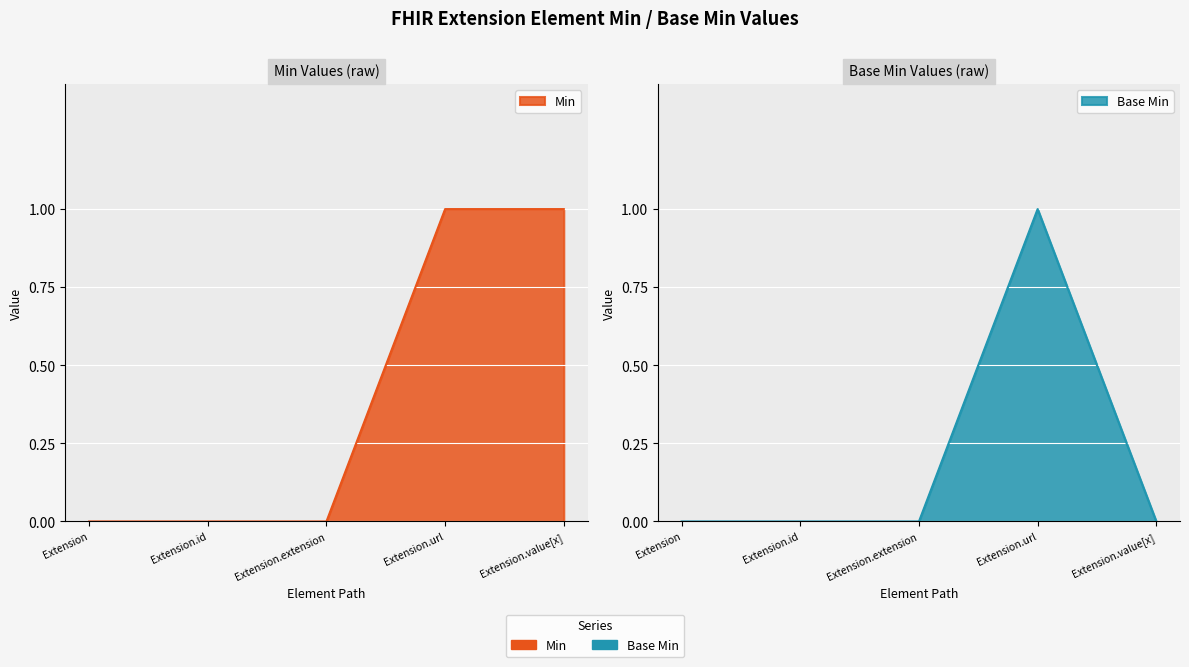

What is the label of the 5th point from the left?

Extension.value[x]